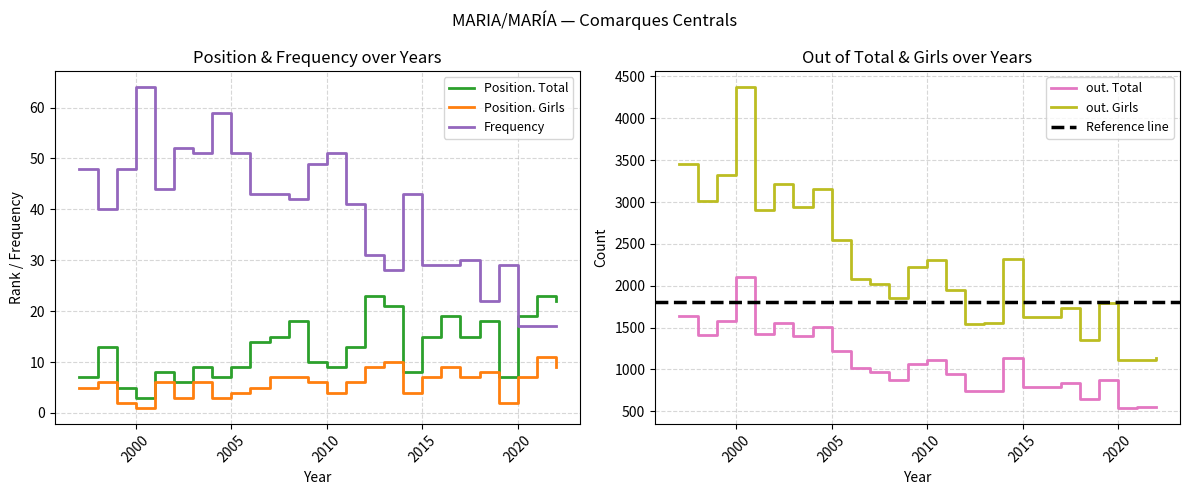

What is the value of the Position. Total point at the 22nd from the left?

18